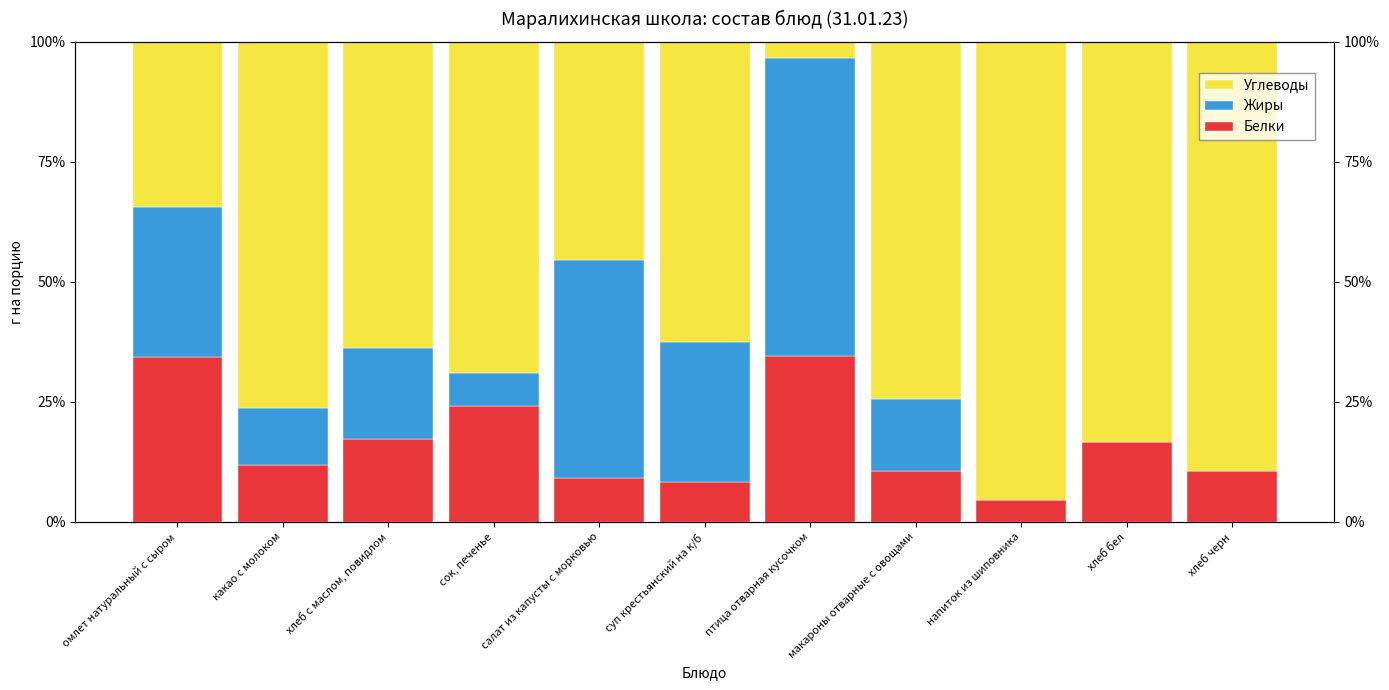

Reading left to right, extract all data points from this chart.

Белки: 34.4	11.9	17.2	24.1	9.1	8.3	34.5	10.6	4.5	16.7	10.5
Жиры: 31.2	11.9	19.0	6.9	45.5	29.2	62.1	14.9	0.0	0.0	0.0
Углеводы: 34.4	76.2	63.8	69.0	45.5	62.5	3.4	74.5	95.5	83.3	89.5